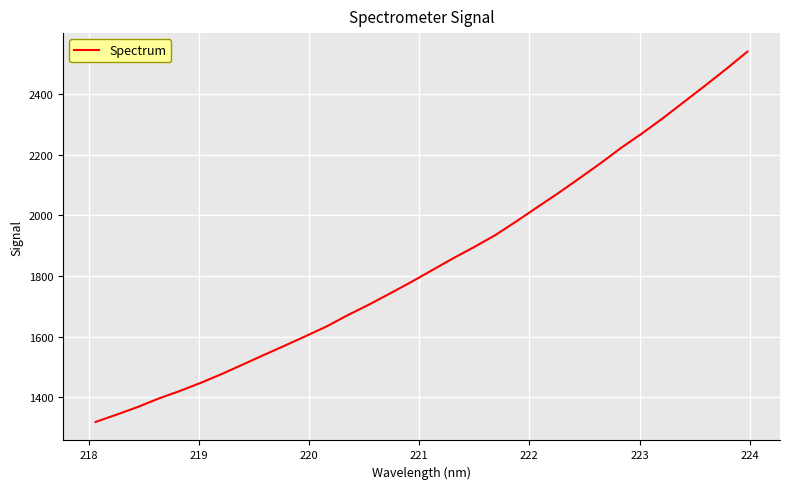

What is the difference between the maximum and minimum values?

1219.6